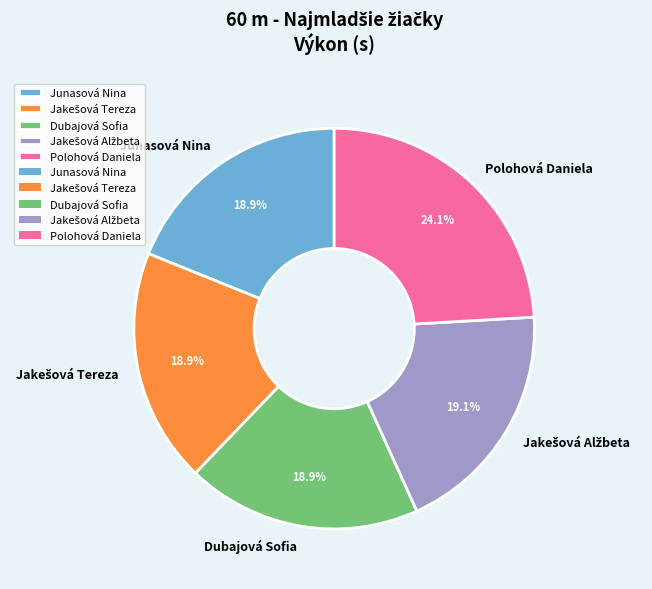

How much of the chart is everything except Polohová Daniela?

75.9%